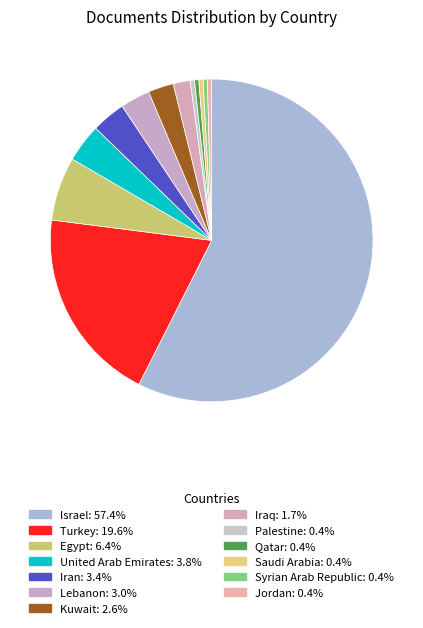

To the nearest percent, what is the average slice percentage?

8%